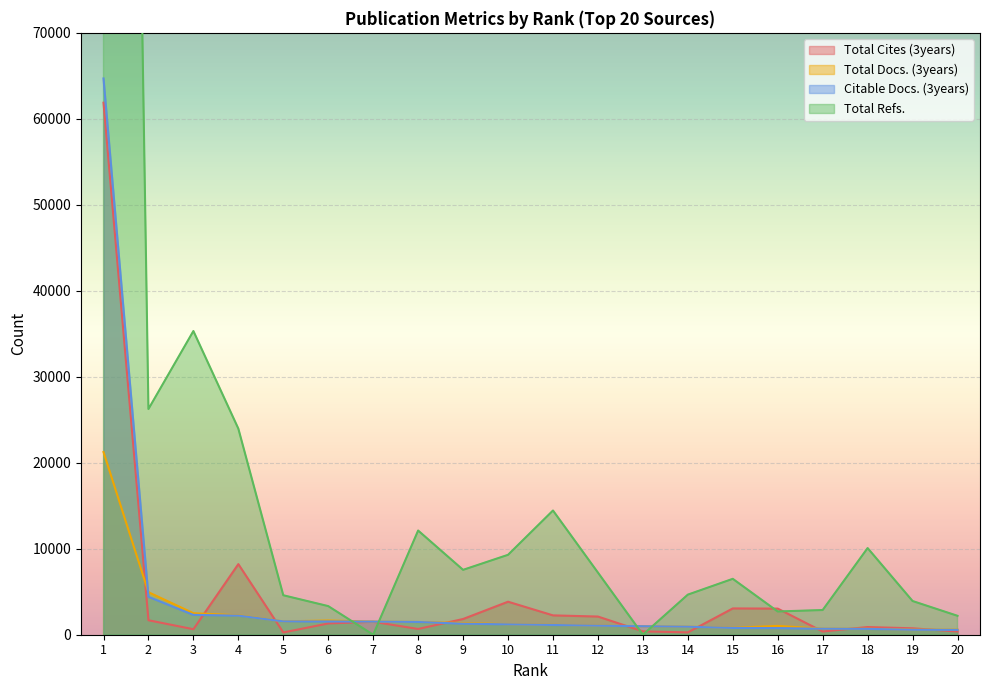

Where does the Citable Docs. (3years) series first go above 1207?

1